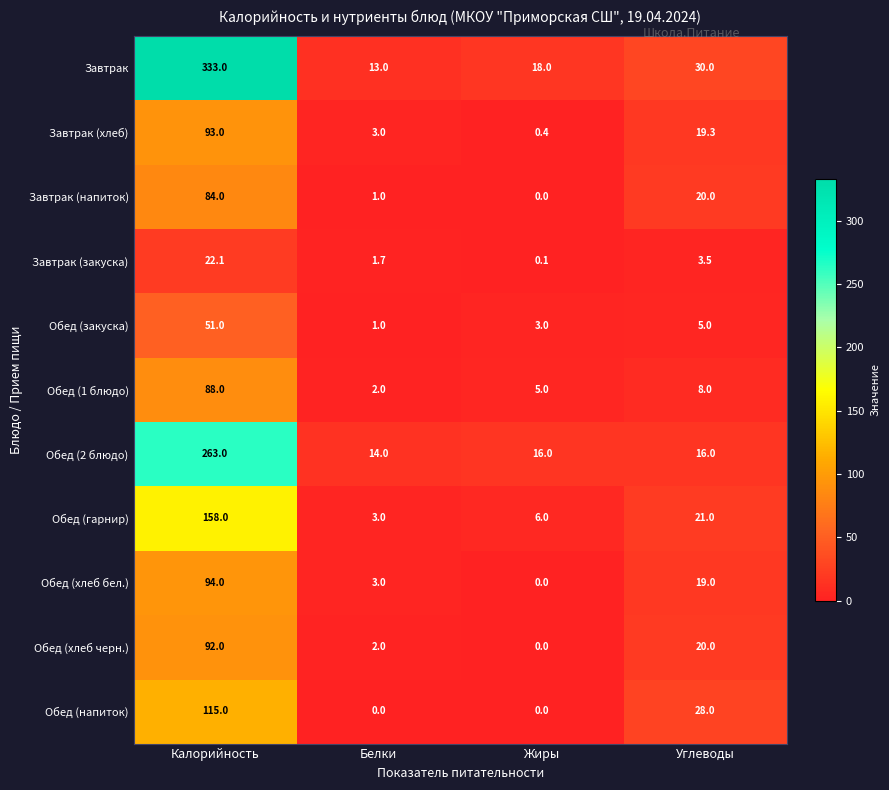

Rank the series at Калорийность from lowest to highest value.

Завтрак (закуска), Обед (закуска), Завтрак (напиток), Обед (1 блюдо), Обед (хлеб черн.), Завтрак (хлеб), Обед (хлеб бел.), Обед (напиток), Обед (гарнир), Обед (2 блюдо), Завтрак